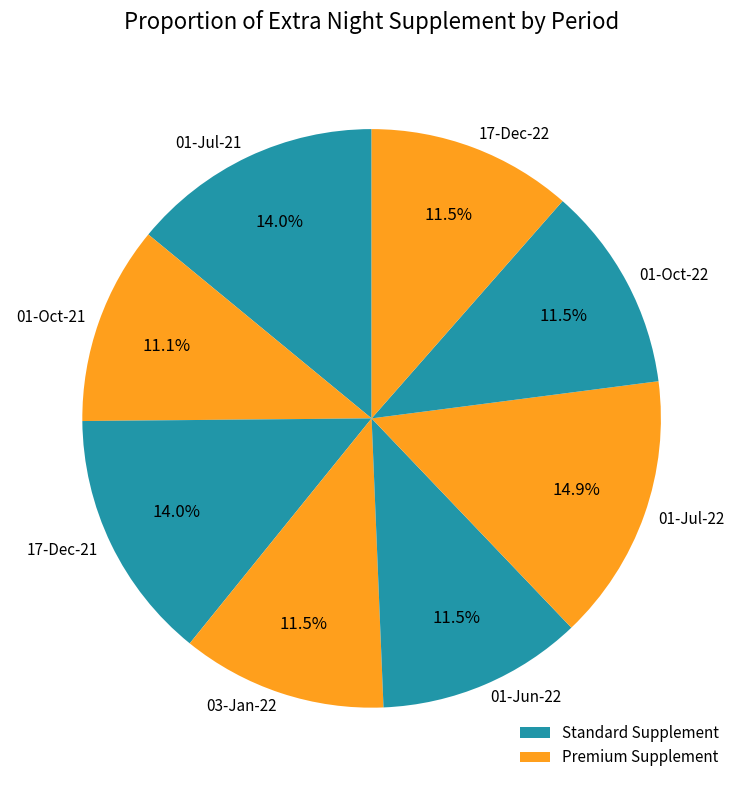

Which slice is the largest?

01-Jul-22